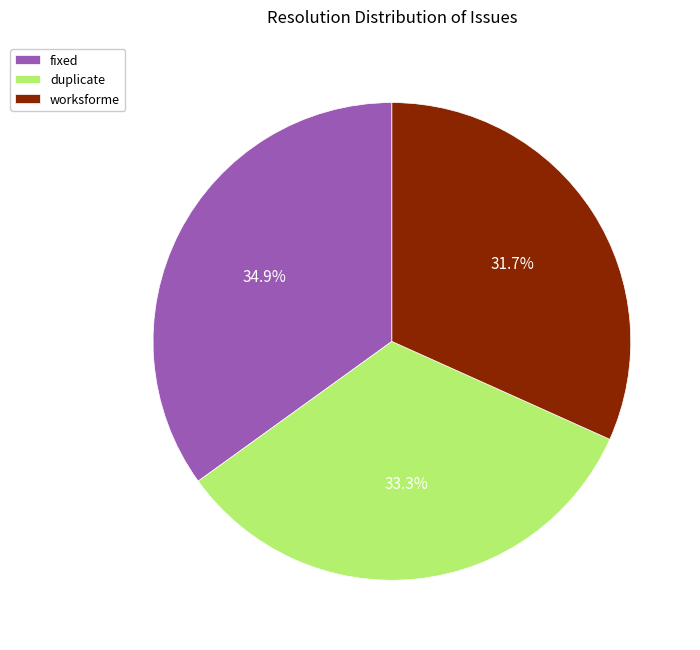

Combined, do fixed and worksforme account for over 50%?

Yes